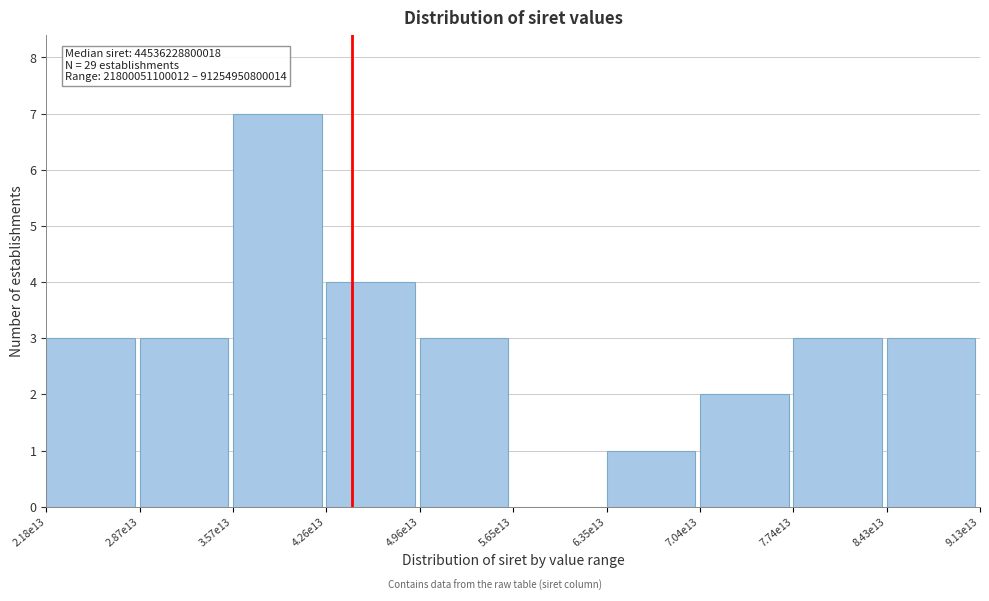

Reading left to right, extract all data points from this chart.

2.18e13=3	2.87e13=3	3.57e13=7	4.26e13=4	4.96e13=3	5.65e13=0	6.35e13=1	7.04e13=2	7.74e13=3	8.43e13=3